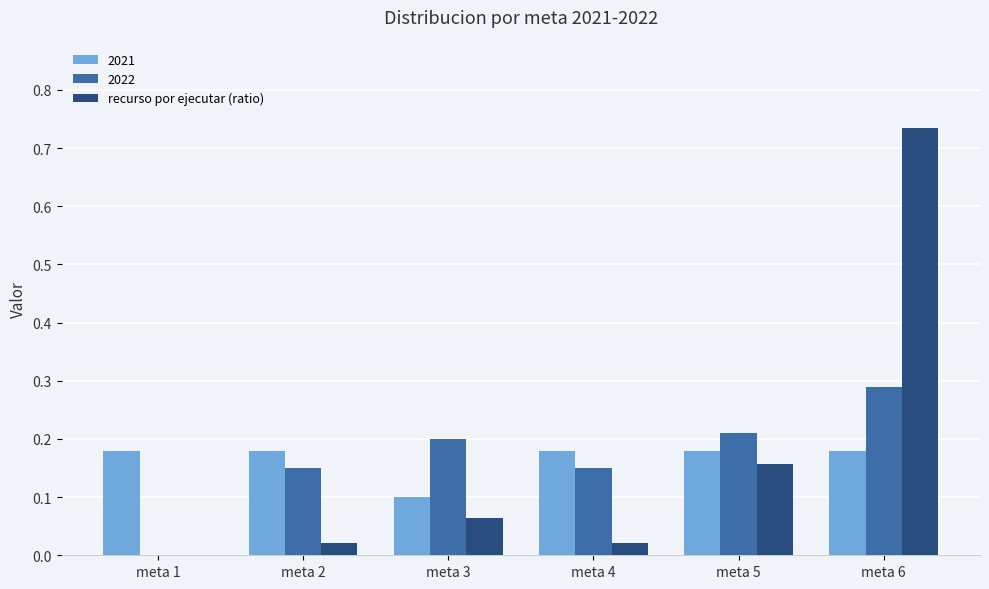

True or false: recurso por ejecutar (ratio) has a value of 0.1 at meta 3.

True